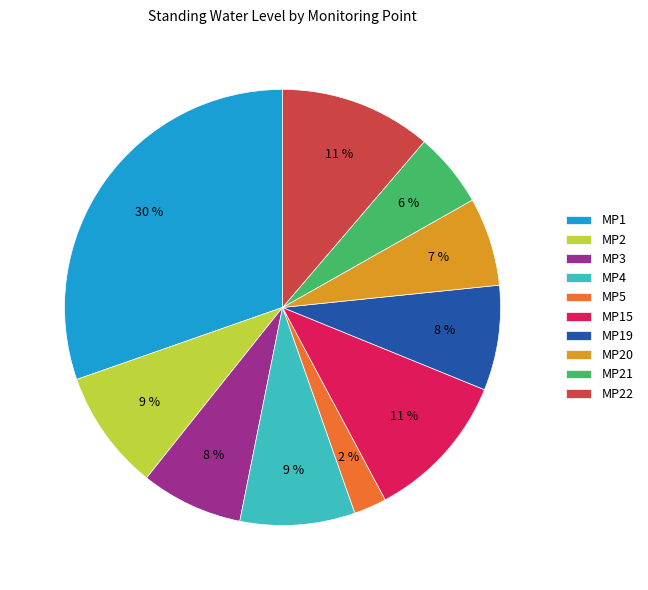

To the nearest percent, what is the average slice percentage?

10%